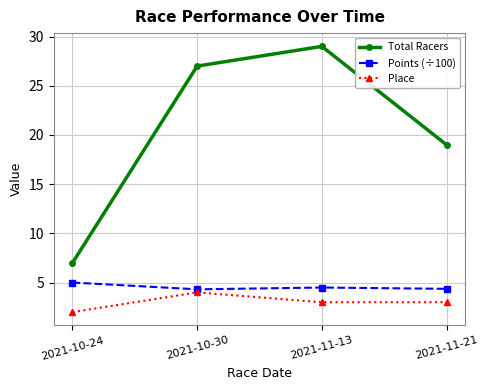

Is this an area chart (filled region under the line)?

No